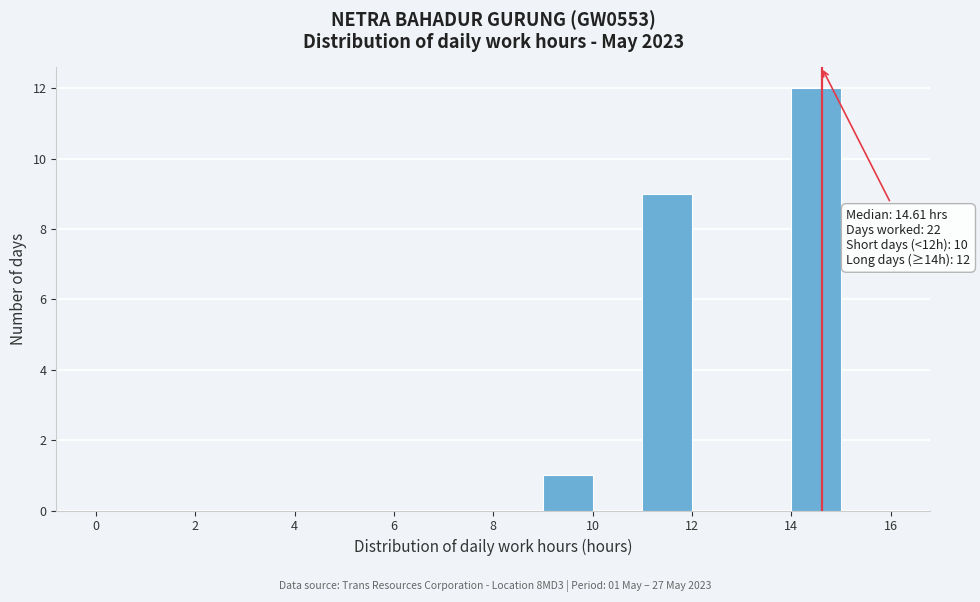

Which range on the x-axis has the tallest bar?

14 to 15